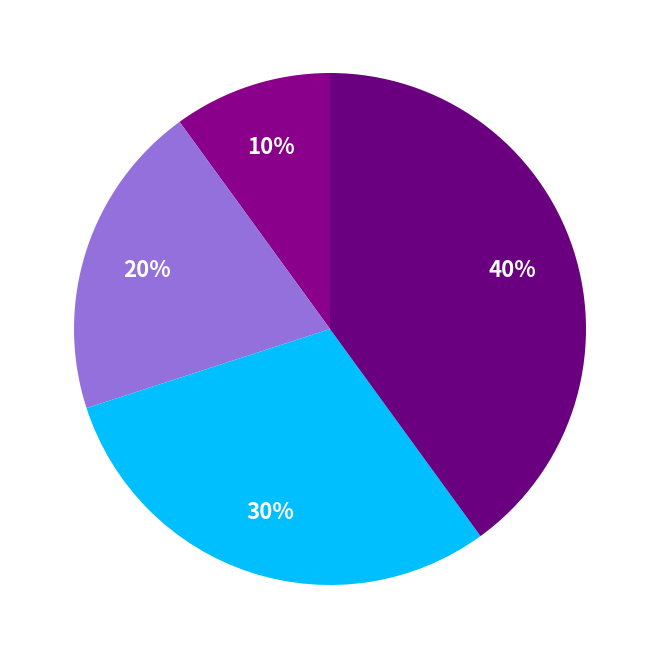

Which slice is the smallest?

Спеціаліст